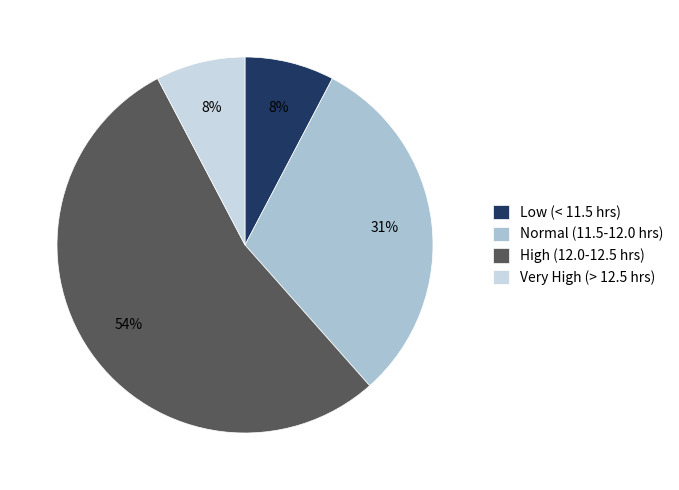

Which category has the biggest portion of the pie?

High (12.0-12.5 hrs)